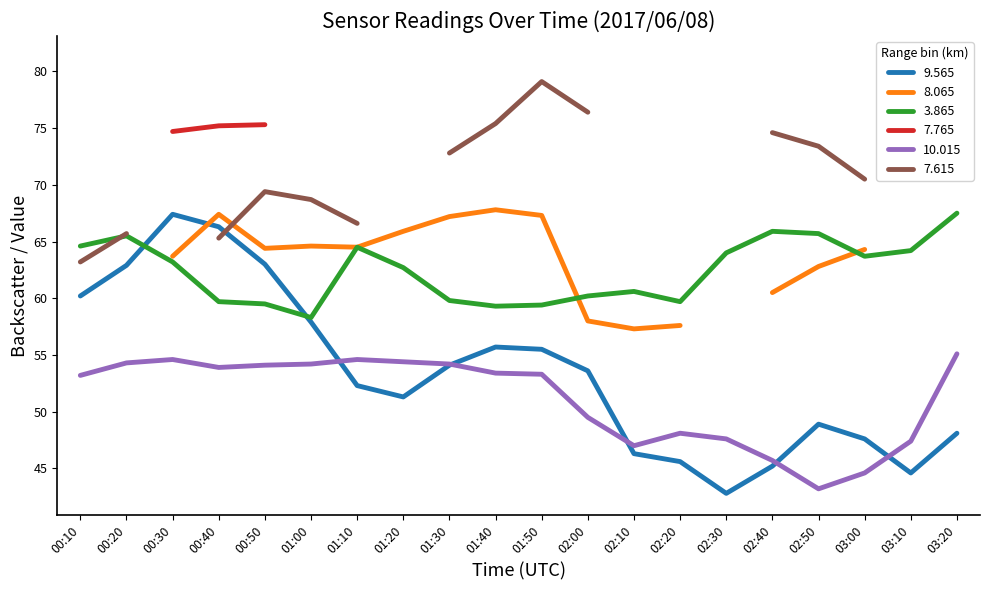

What is the approximate value of 3.865 at 01:10?

64.5